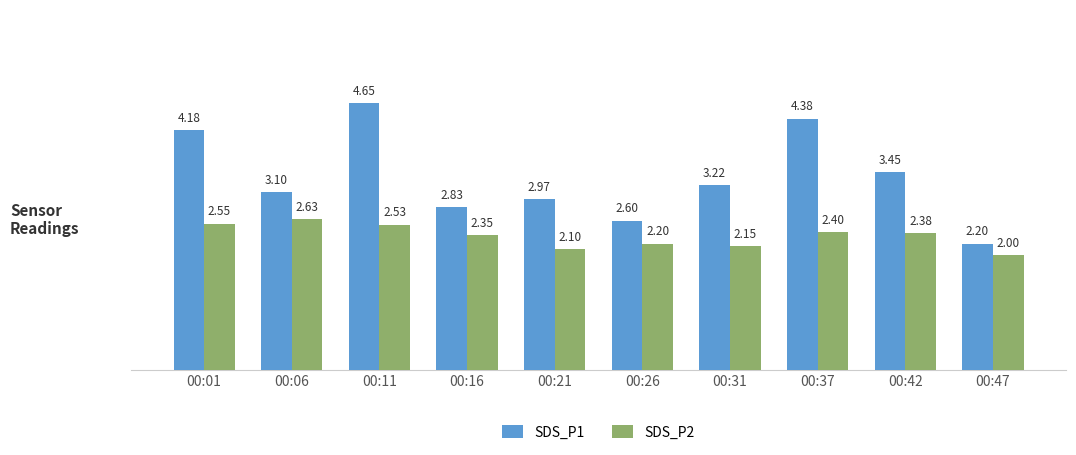

At which category does the chart reach its peak across all series?

00:11